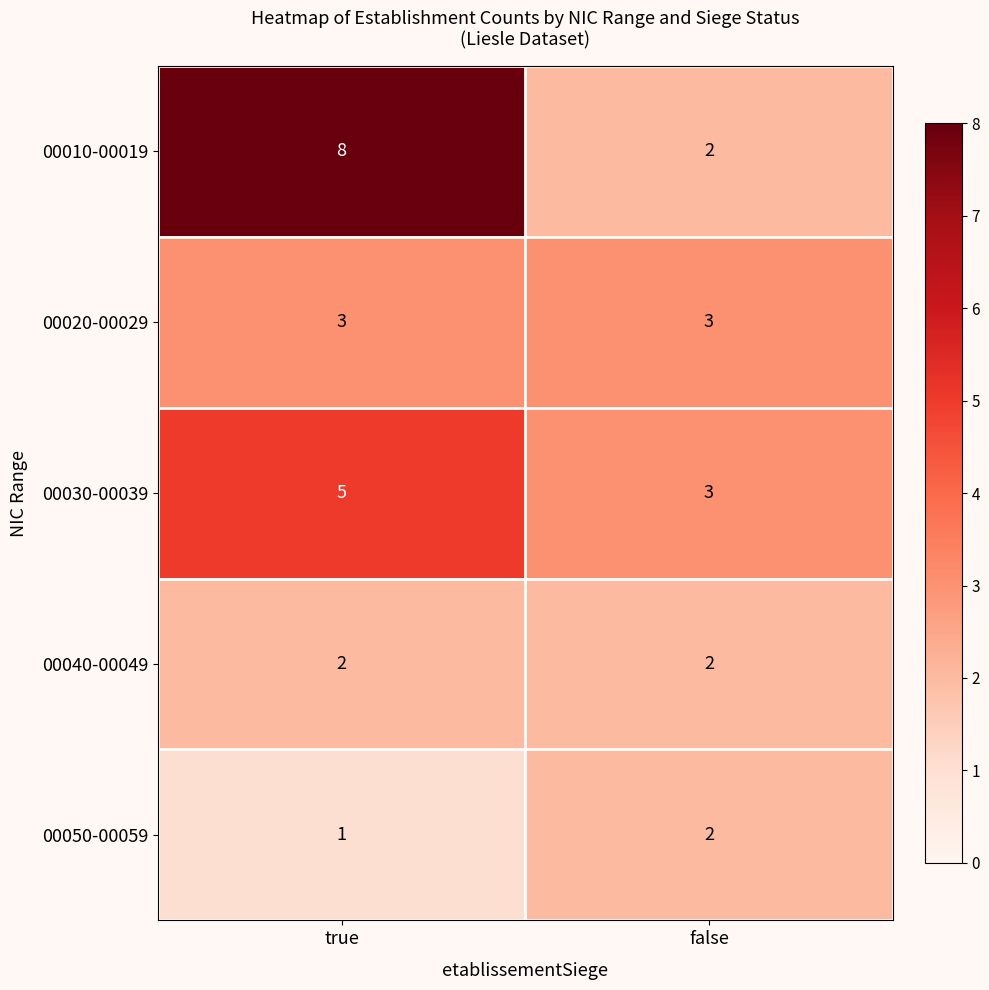

Reading left to right, list all the values displayed in this chart.

00010-00019: true=8	false=2
00020-00029: true=3	false=3
00030-00039: true=5	false=3
00040-00049: true=2	false=2
00050-00059: true=1	false=2